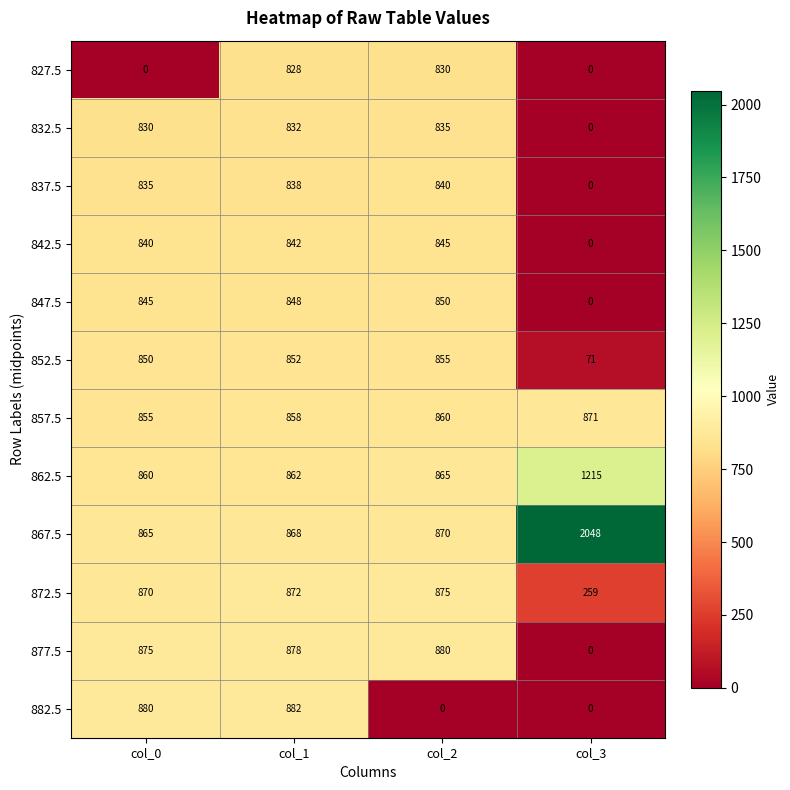

What value does the 882.5 series have at col_0?

880